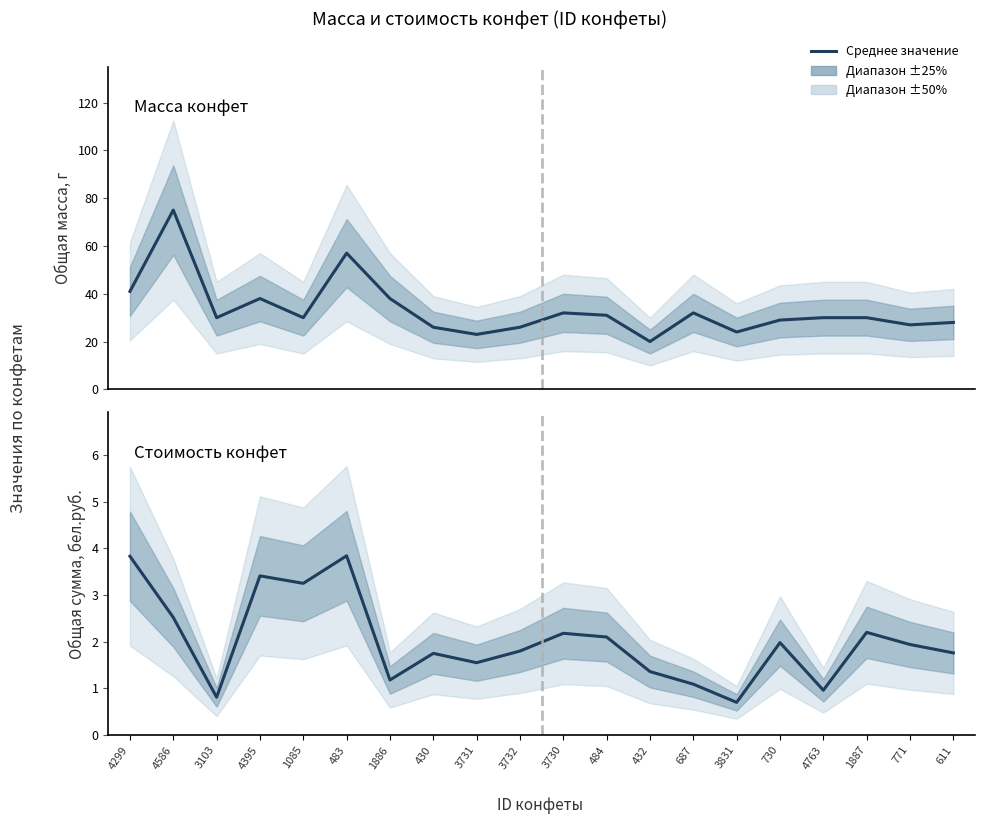

Is it true that Общая масса, г equals 28.0 at 611?

True